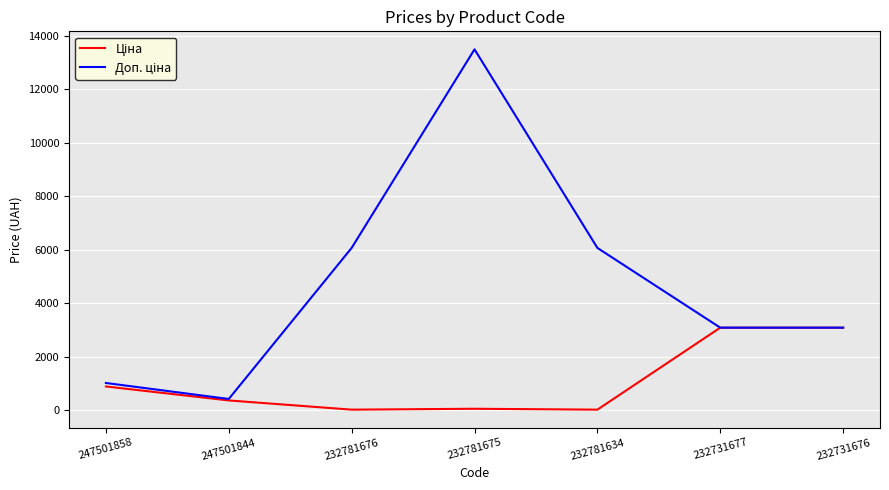

What is the total value across all series at 232731676?

6182.2